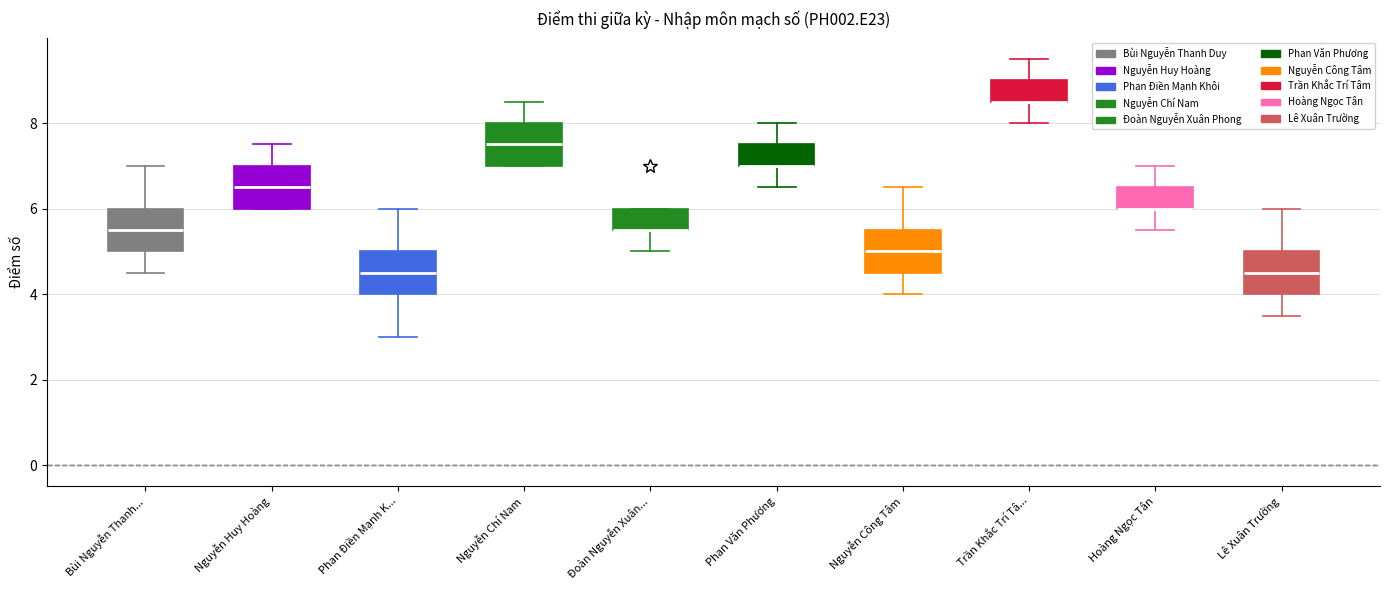

Where is the upper edge of the box for Lê Xuân Trường on the y-axis? The values are not printed on the chart, so give them approximately, as read against the axis.

5.0